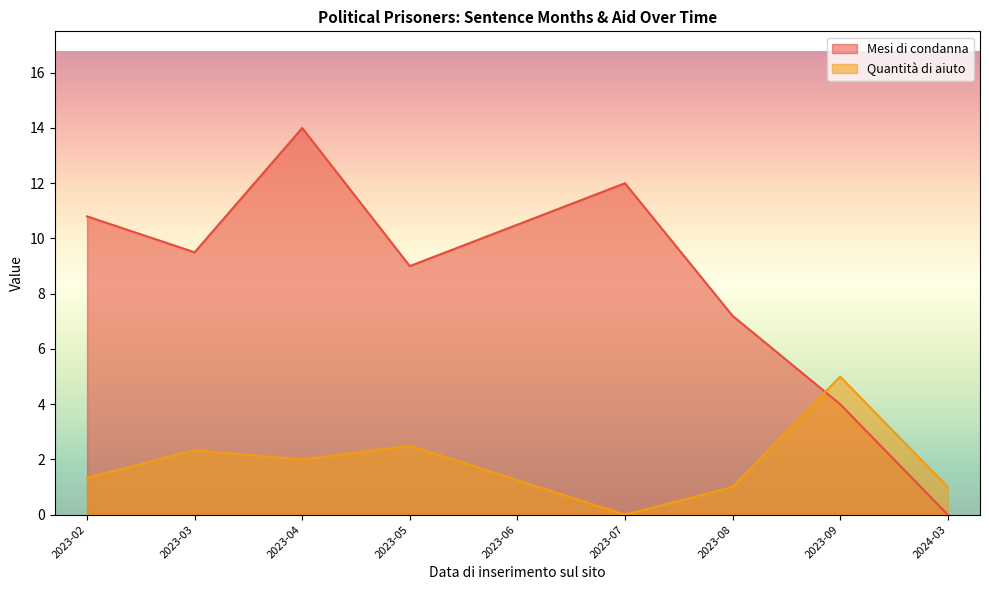

Where is the first local minimum for Quantità di aiuto?

2023-04